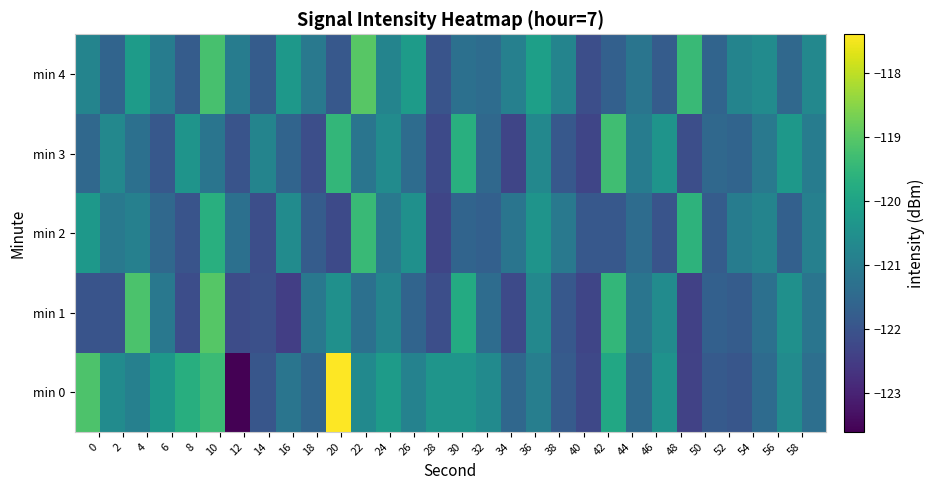

Reading left to right, list all the values displayed in this chart.

min 0: -119.1	-120.6	-120.9	-120.3	-119.7	-119.4	-123.6	-121.9	-121.2	-121.6	-117.4	-120.6	-120.2	-120.8	-120.4	-120.4	-120.6	-121.5	-121.0	-121.8	-122.3	-119.9	-121.5	-120.4	-122.4	-121.8	-121.9	-121.4	-120.6	-121.3
min 1: -122.0	-122.0	-119.1	-121.1	-122.1	-119.0	-122.2	-122.1	-122.5	-121.1	-120.5	-121.3	-120.8	-121.6	-122.1	-119.8	-121.4	-122.2	-120.7	-121.9	-122.3	-119.5	-121.2	-120.6	-122.4	-121.7	-121.8	-121.3	-120.5	-121.2
min 2: -120.3	-121.1	-120.9	-121.5	-122.0	-119.7	-121.3	-122.1	-120.6	-121.8	-122.2	-119.4	-121.1	-120.5	-122.3	-121.6	-121.7	-121.2	-120.4	-121.1	-121.9	-121.9	-121.4	-122.0	-119.6	-121.8	-121.0	-120.8	-121.7	-120.9
min 3: -121.5	-120.7	-121.3	-121.9	-120.4	-121.2	-122.0	-120.8	-121.6	-122.1	-119.5	-121.2	-120.6	-121.4	-122.2	-119.7	-121.5	-122.3	-120.7	-121.9	-122.3	-119.3	-121.0	-120.4	-122.1	-121.5	-121.6	-121.1	-120.3	-121.0
min 4: -120.8	-121.6	-120.2	-121.0	-121.8	-119.2	-121.0	-121.8	-120.3	-121.1	-121.9	-119.0	-120.8	-120.2	-122.0	-121.3	-121.4	-120.9	-120.1	-120.8	-122.1	-121.7	-121.2	-121.8	-119.4	-121.6	-120.8	-120.6	-121.5	-120.7